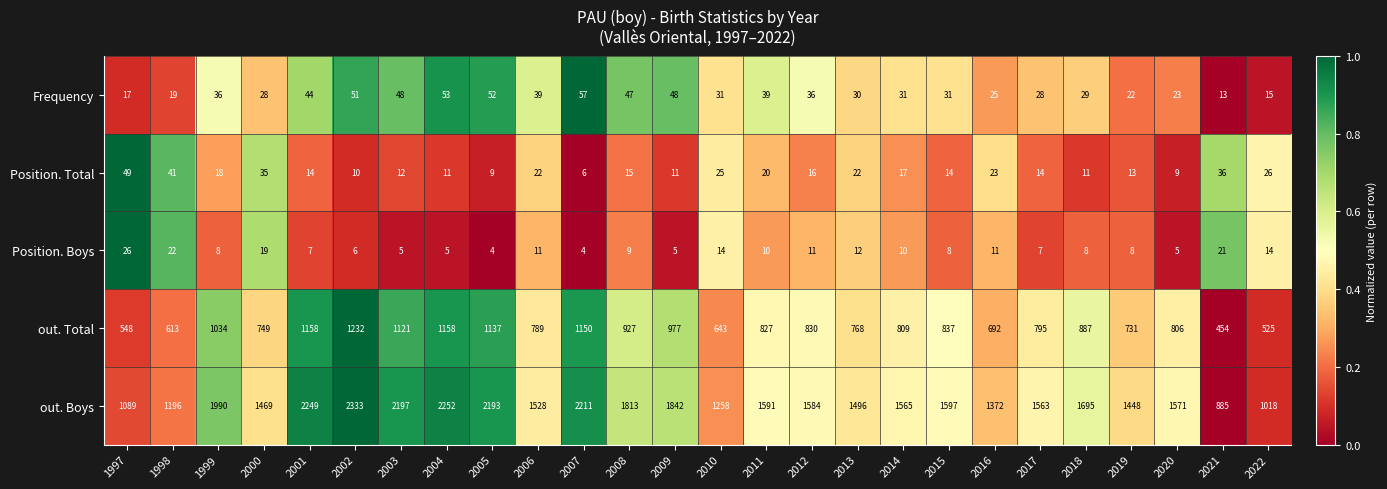

At 2020, list the series in order from largest to smallest.

out. Boys, out. Total, Frequency, Position. Total, Position. Boys